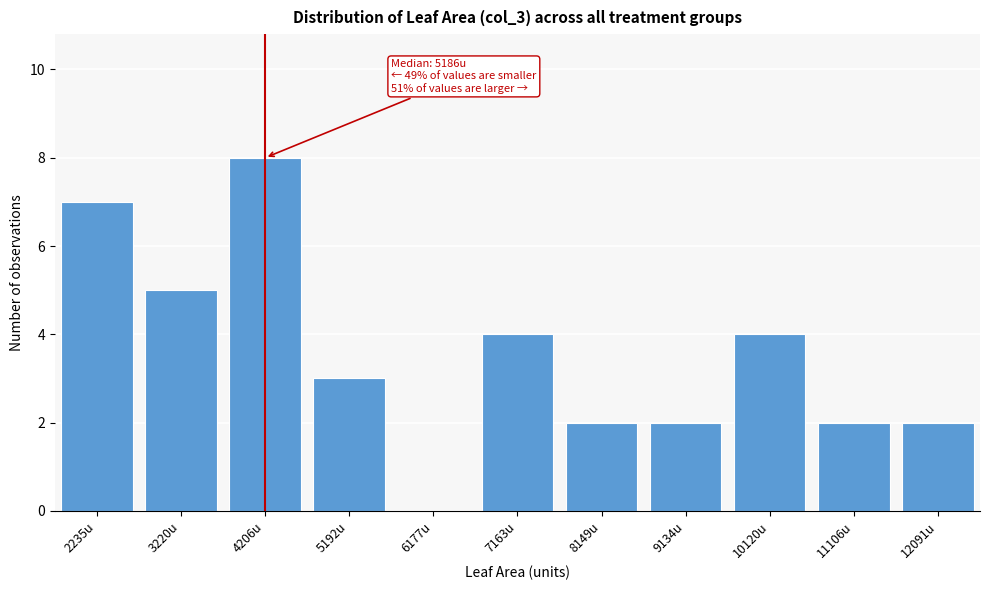

Reading left to right, list all the values displayed in this chart.

2235u=7	3220u=5	4206u=8	5192u=3	6177u=0	7163u=4	8149u=2	9134u=2	10120u=4	11106u=2	12091u=2